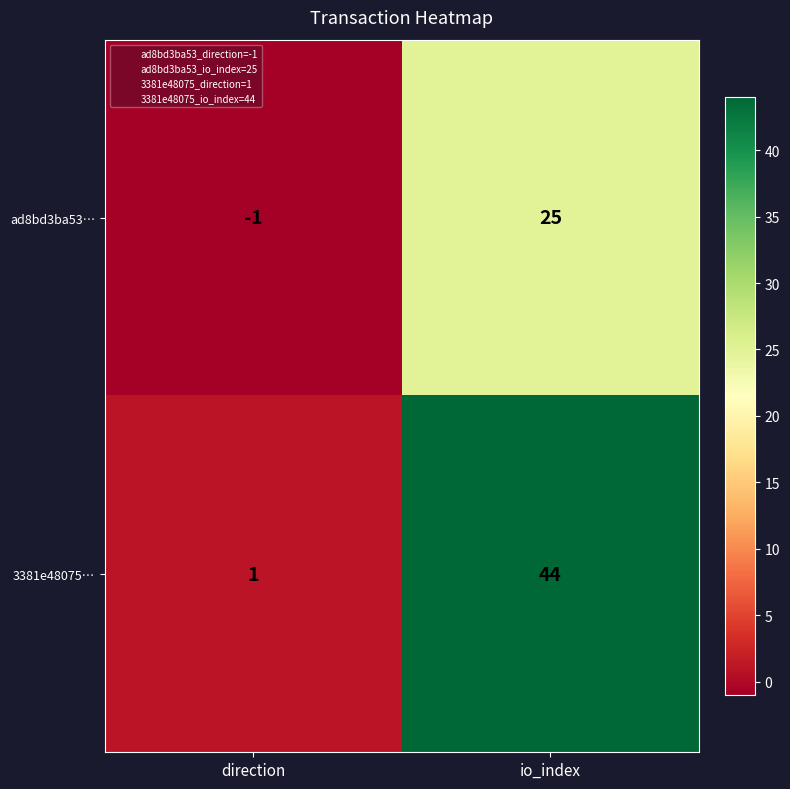

Which series has the widest spread of values?

3381e48075…